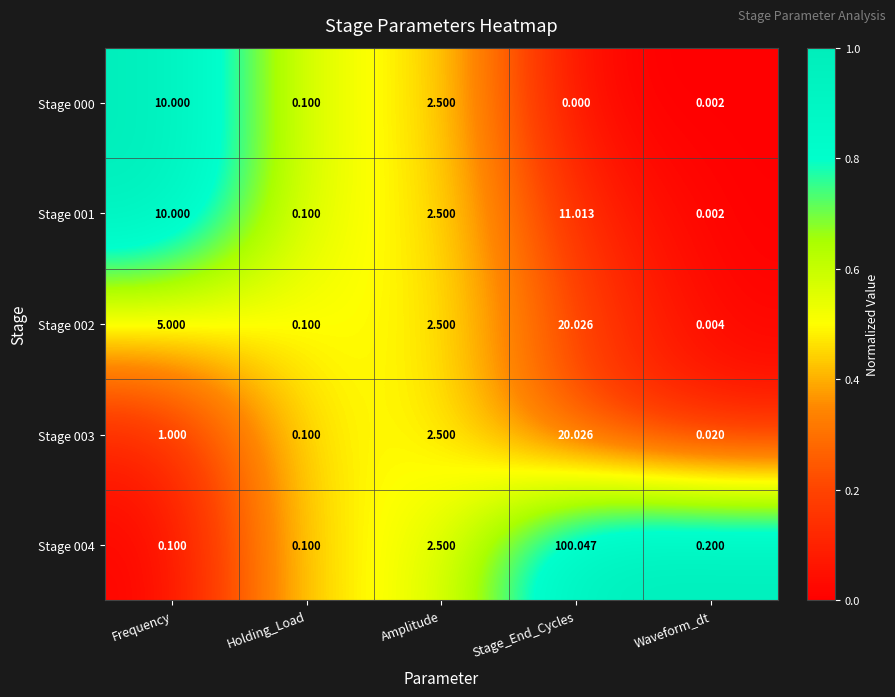

At which category is the sum across all series the highest?

Stage_End_Cycles